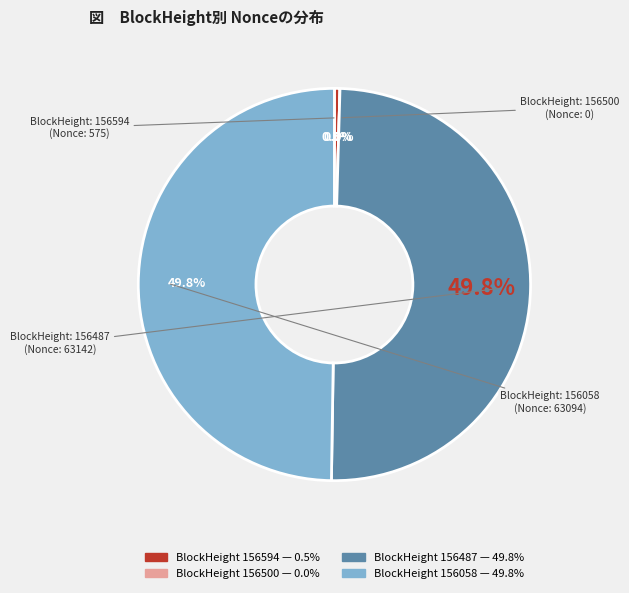

What is the smallest slice in the pie chart?

156500